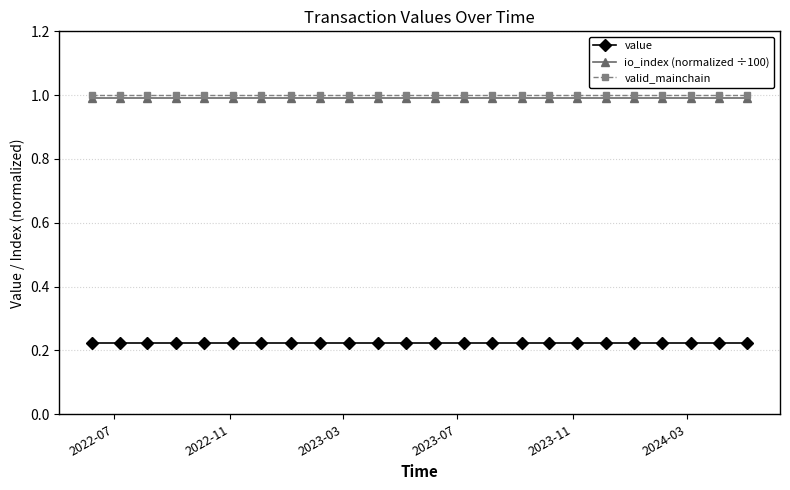

What is the lowest value of the valid_mainchain series?

1.0